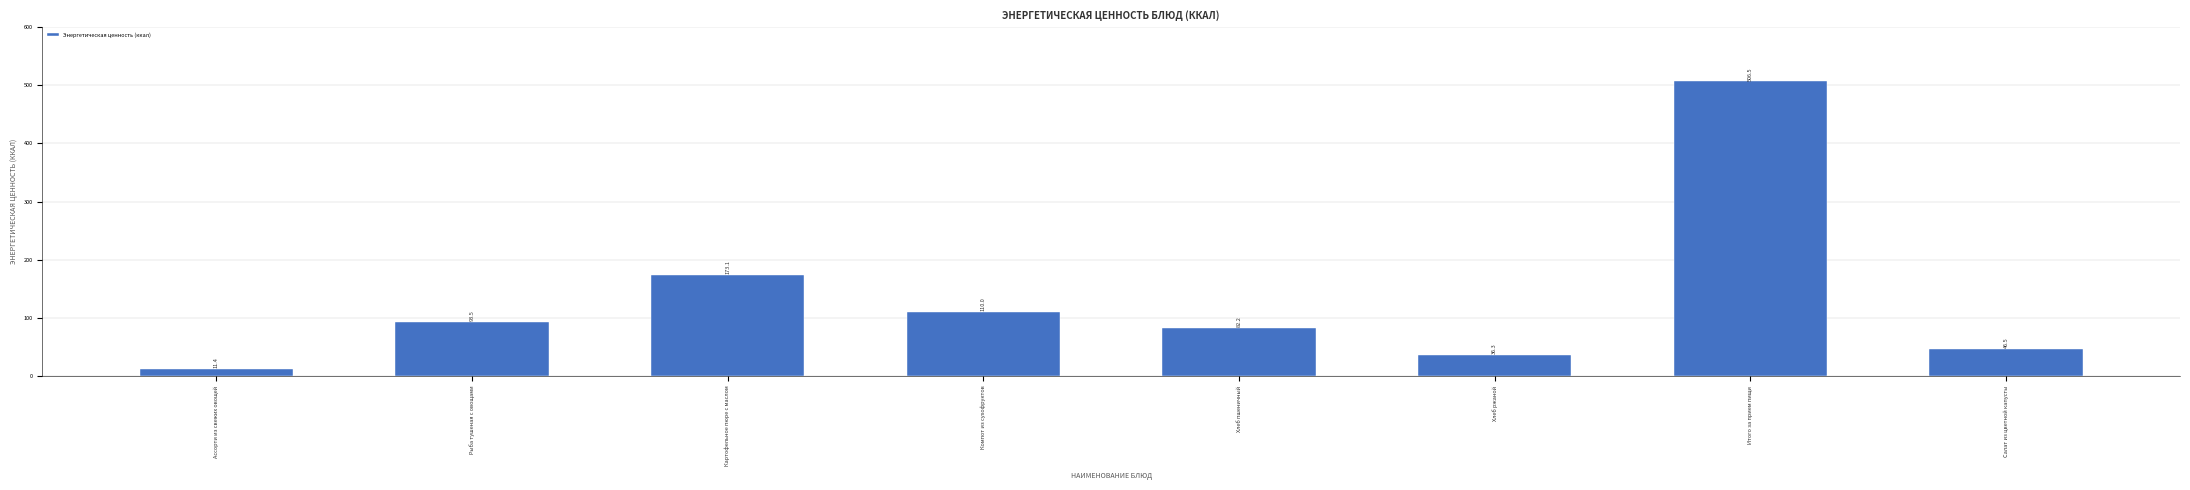

What position from the right is Рыба тушеная с овощами?

7